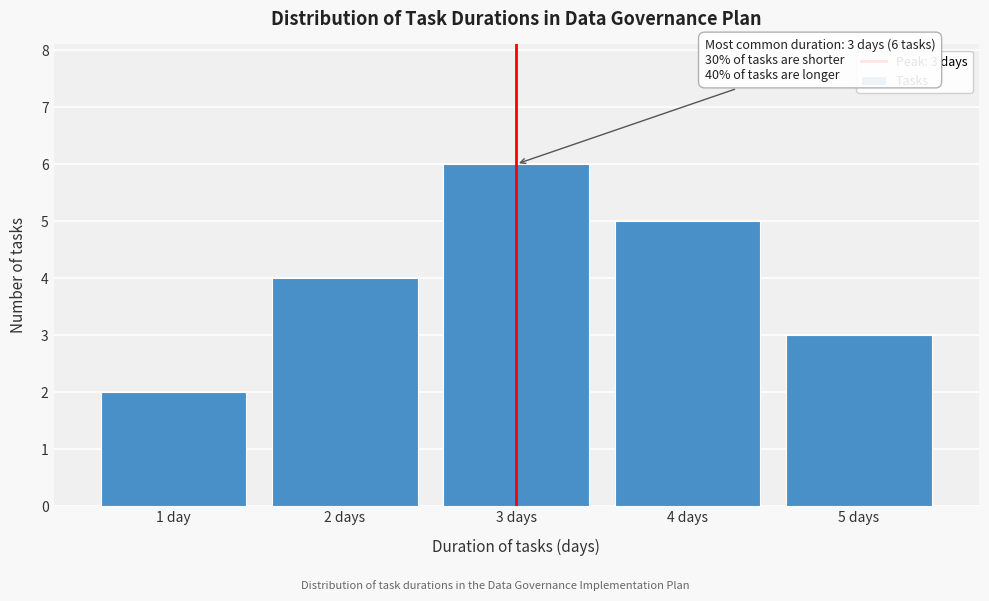

Reading right to left, transcribe all the data shown in this chart.

5 days=3	4 days=5	3 days=6	2 days=4	1 day=2